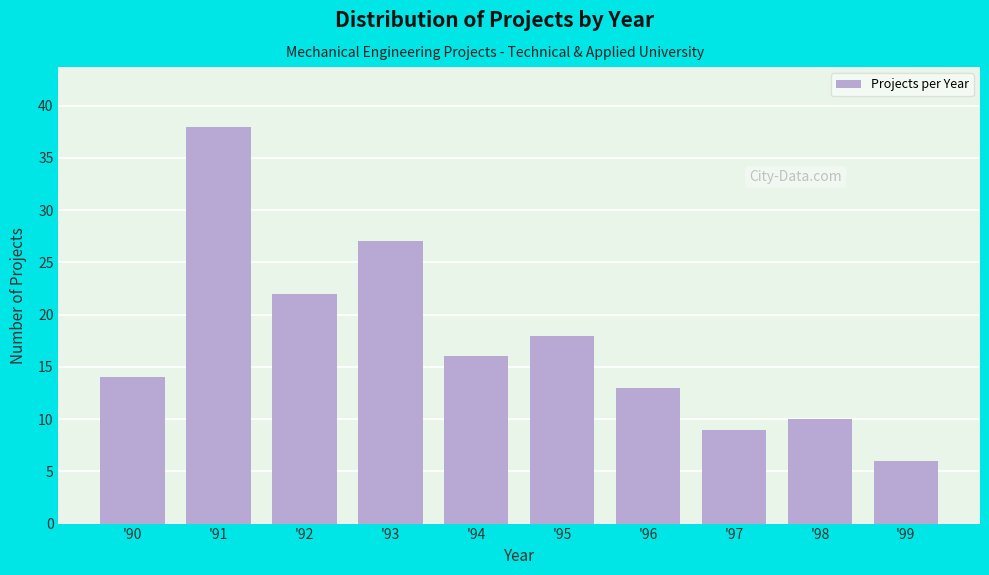

Reading left to right, extract all data points from this chart.

14	38	22	27	16	18	13	9	10	6